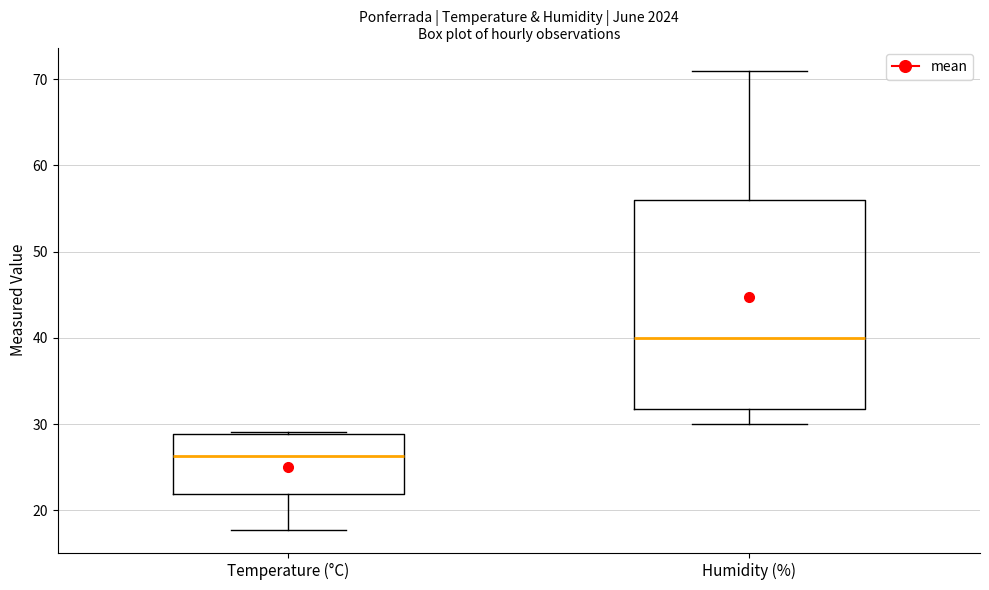

Reading left to right, transcribe this box plot: for each box, give where its median line is, the range the box spans, and where its two whiskers end, as read against the y-axis. The values are not printed on the chart, so give them approximately, as read against the axis.

Temperature (°C): median 26, box 22 to 29, whiskers 18 to 29
Humidity (%): median 40, box 32 to 56, whiskers 30 to 71